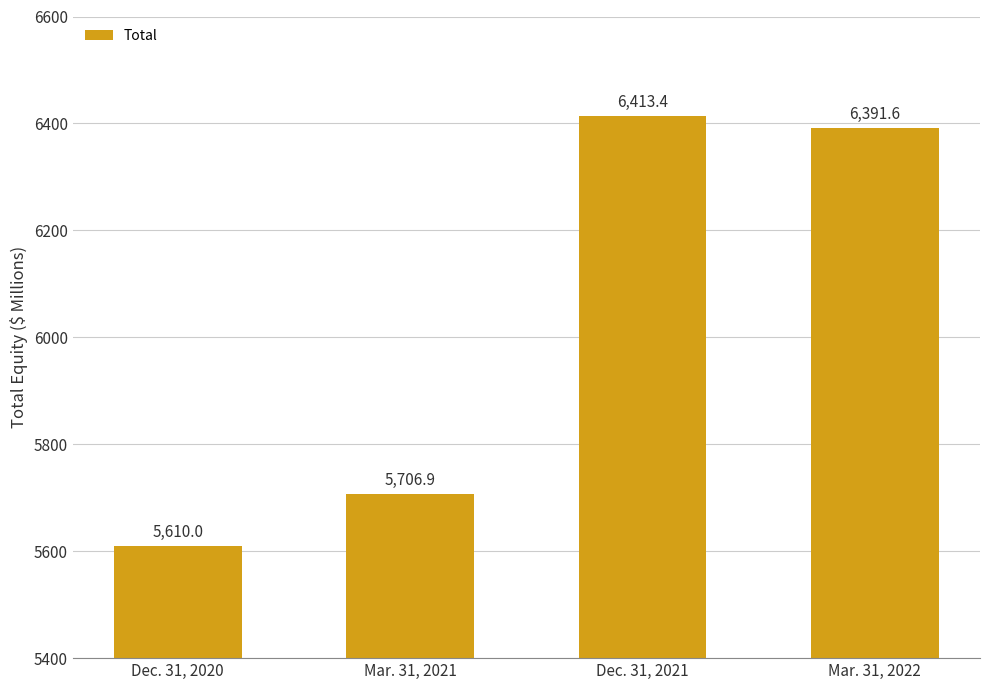

What position from the left is Dec. 31, 2020?

1